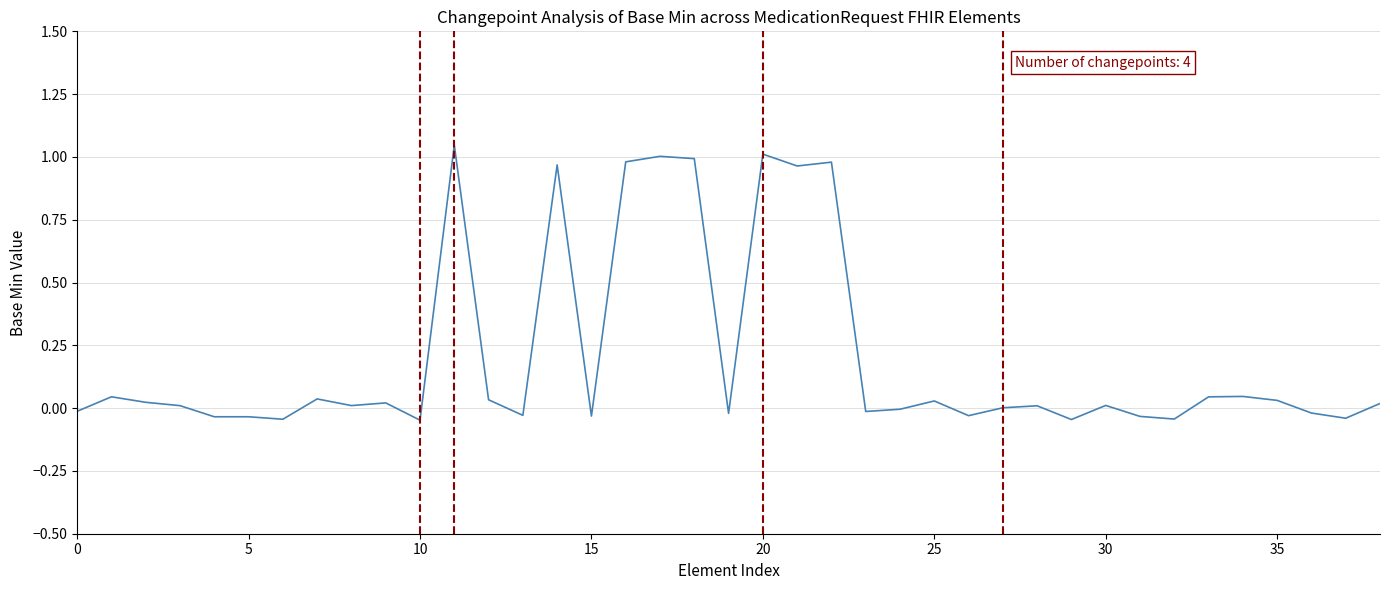

What is the difference between the maximum and minimum values?

1.1